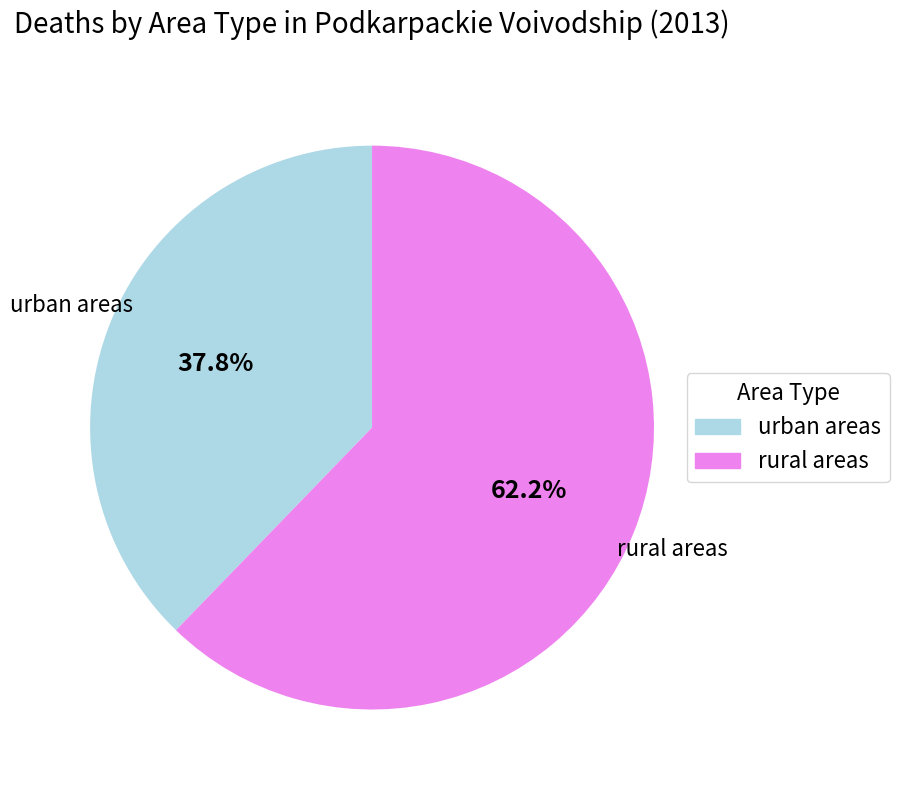

Combined, do urban areas and rural areas account for over 50%?

Yes